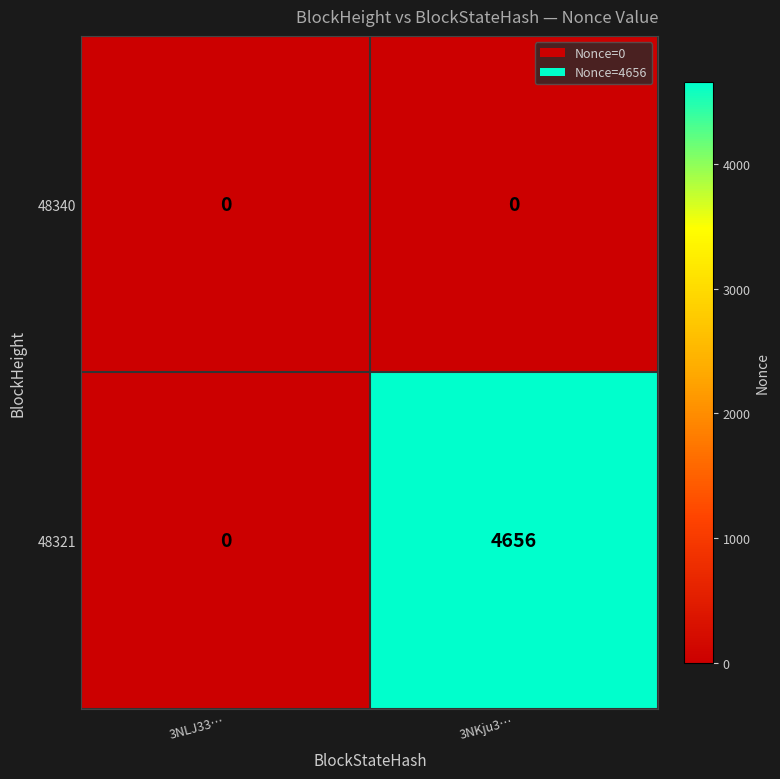

What is the average value of the 48321 series?

2328